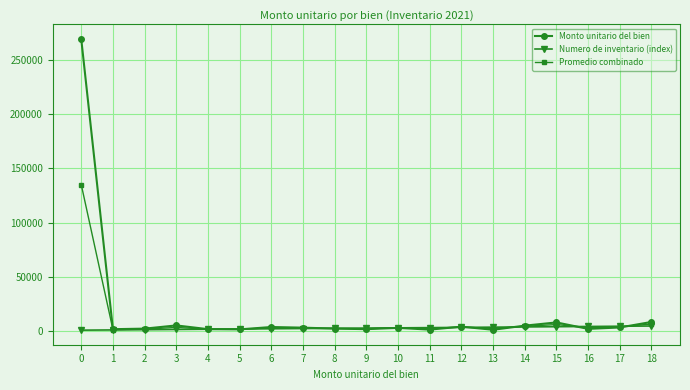

Between 0 and 1, which series saw the biggest shift?

Monto unitario del bien